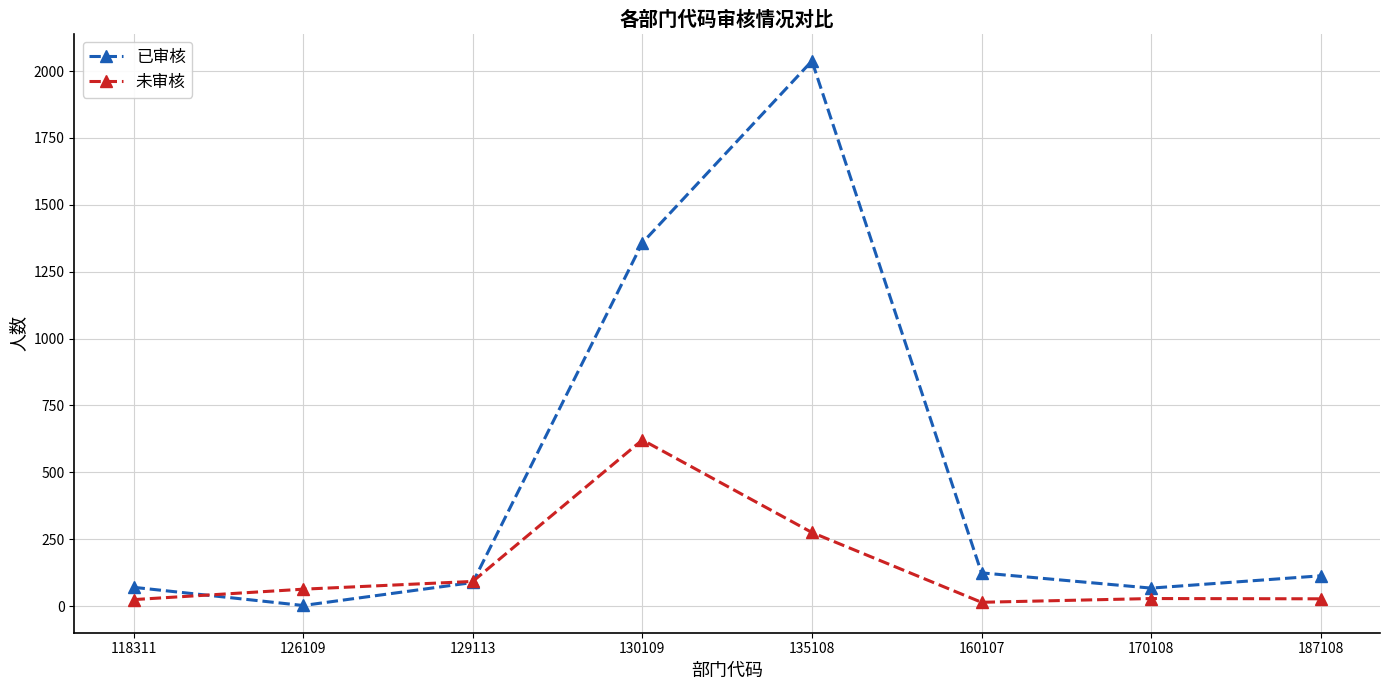

Where is 已审核 nearest to the value 1020?

130109